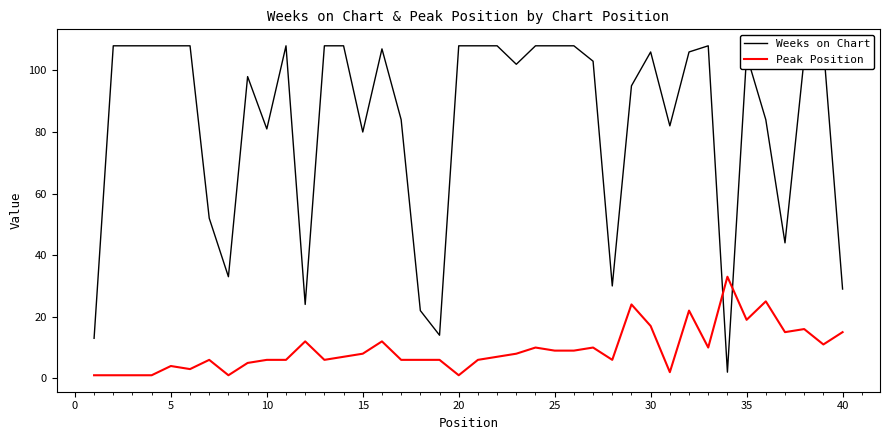

Reading left to right, what are all the values shown in this chart?

Weeks on Chart: 13	108	108	108	108	108	52	33	98	81	108	24	108	108	80	107	84	22	14	108	108	108	102	108	108	108	103	30	95	106	82	106	108	2	105	84	44	104	108	29
Peak Position: 1	1	1	1	4	3	6	1	5	6	6	12	6	7	8	12	6	6	6	1	6	7	8	10	9	9	10	6	24	17	2	22	10	33	19	25	15	16	11	15